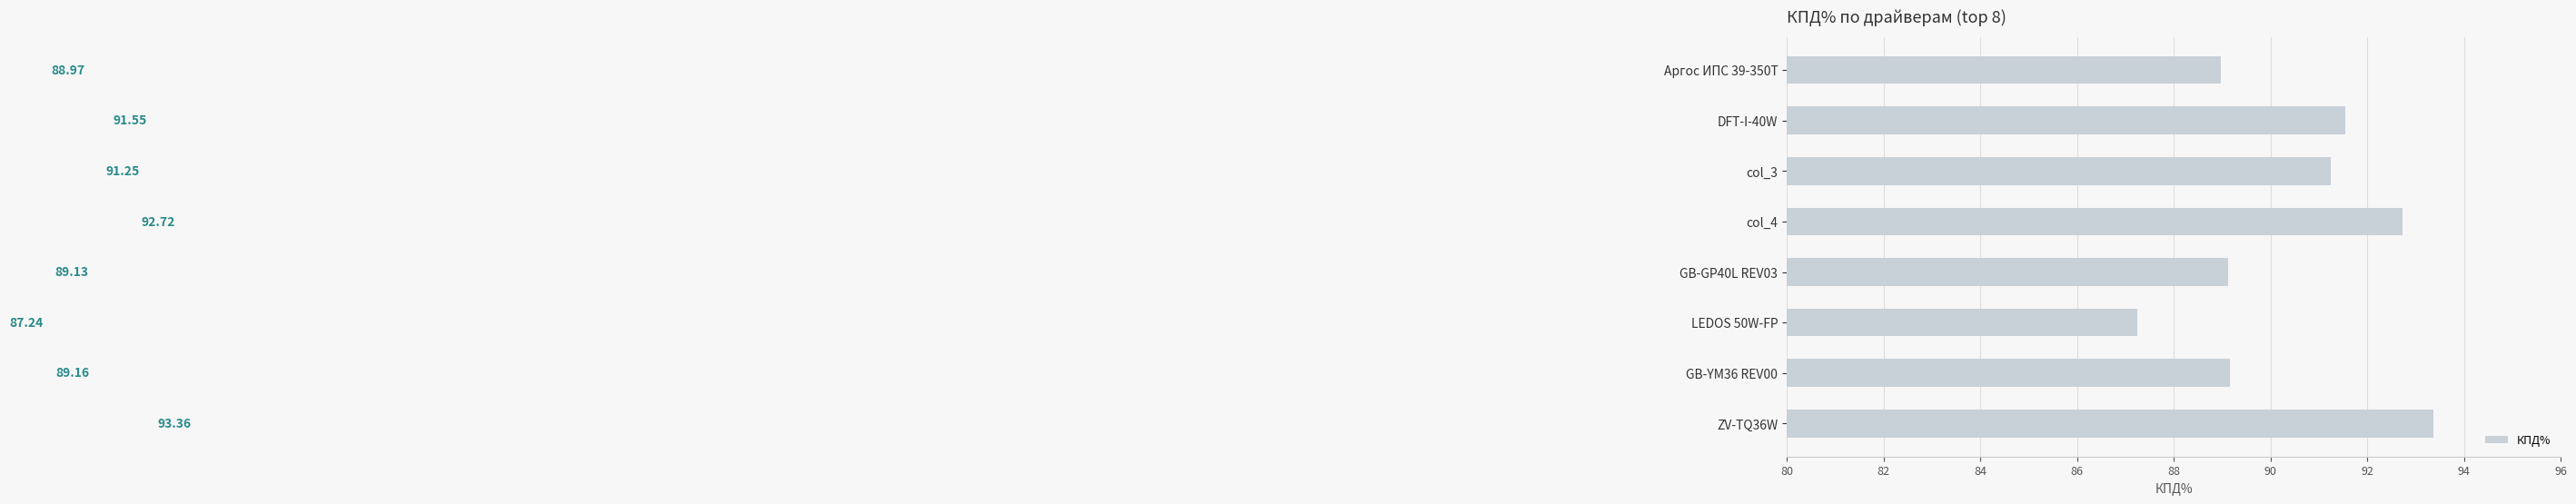

Between DFT-I-40W and Аргос ИПС 39-350Т, which is larger?

DFT-I-40W